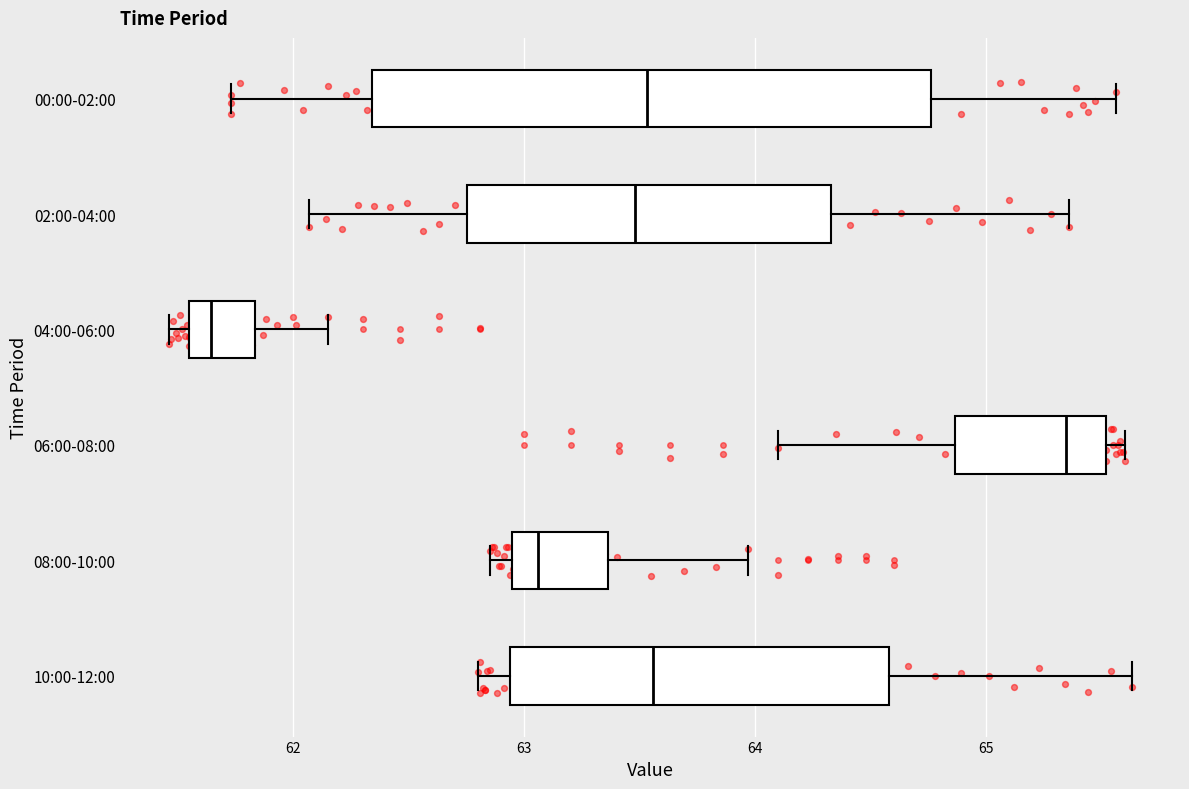

Reading bottom to top, read every box against the x-axis: the position of its median line, the range the box covers, and the ends of its whiskers. The values are not printed on the chart, so give them approximately, as read against the axis.

10:00-12:00: median 63.6, box 62.9 to 64.6, whiskers 62.8 to 65.6
08:00-10:00: median 63.1, box 62.9 to 63.4, whiskers 62.9 (just left of the box's left edge) to 64.0
06:00-08:00: median 65.3, box 64.9 to 65.5, whiskers 64.1 to 65.6
04:00-06:00: median 61.6 (just right of the box's left edge), box 61.6 to 61.8, whiskers 61.5 to 62.2
02:00-04:00: median 63.5, box 62.8 to 64.3, whiskers 62.1 to 65.4
00:00-02:00: median 63.5, box 62.3 to 64.8, whiskers 61.7 to 65.6